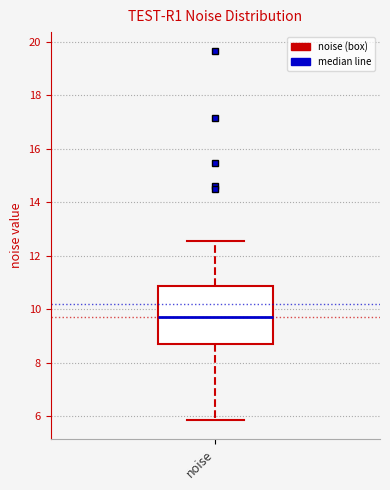

Transcribe this box plot: give where the median line is, the range the box spans, and where the two whiskers end, as read against the y-axis. The values are not printed on the chart, so give them approximately, as read against the axis.

median 9.6, box 8.6 to 10.8, whiskers 5.8 to 12.6